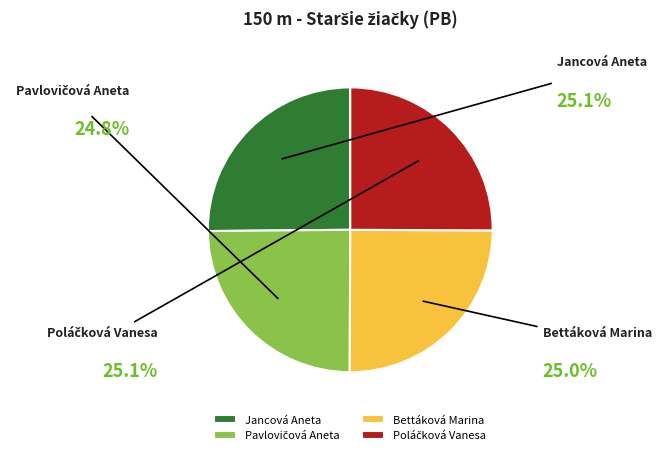

What is the change in value from Bettáková Marina to Poláčková Vanesa?

+0.1